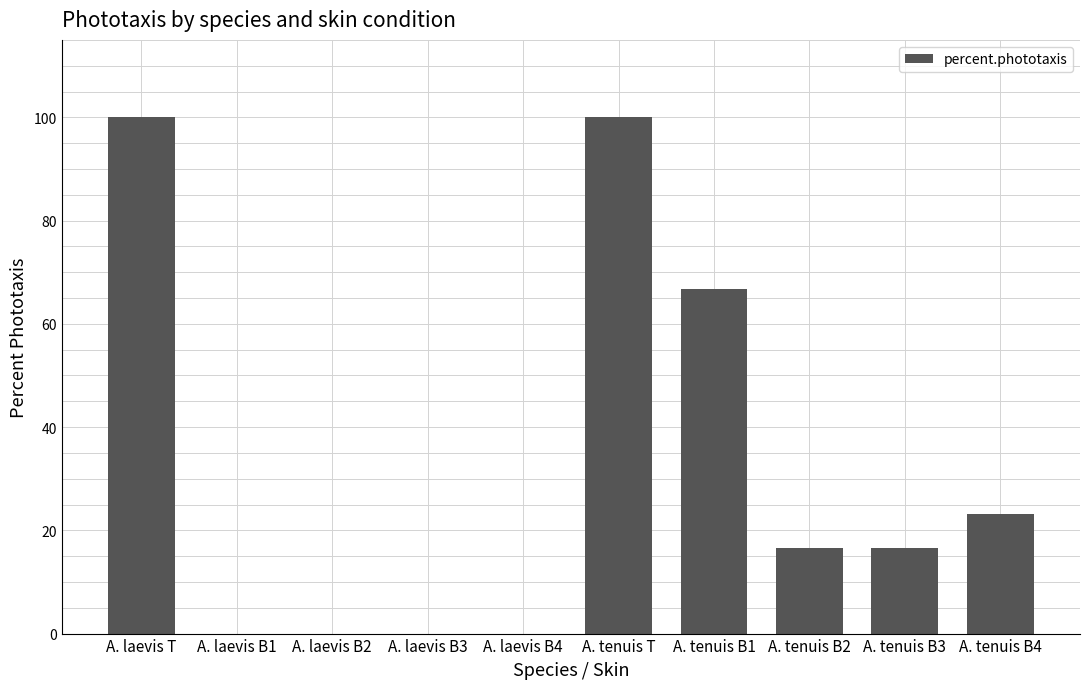

What is the greatest value displayed?

100.0